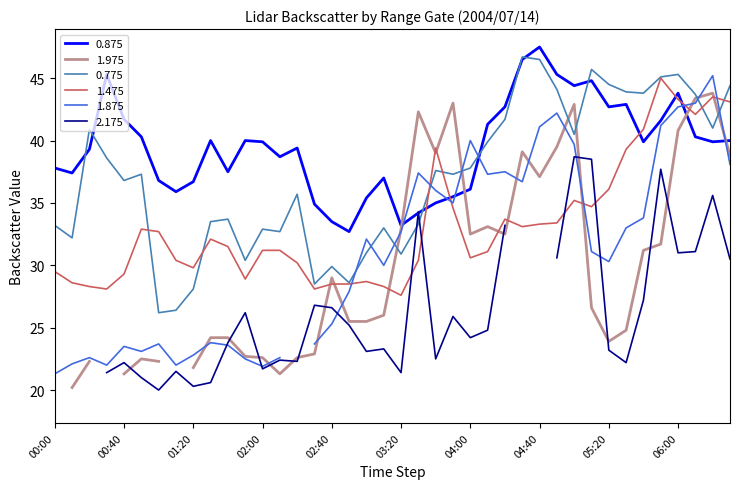

What is the difference between the 1.475 values at 2004/07/14 06:20 and 2004/07/14 01:50?

14.6